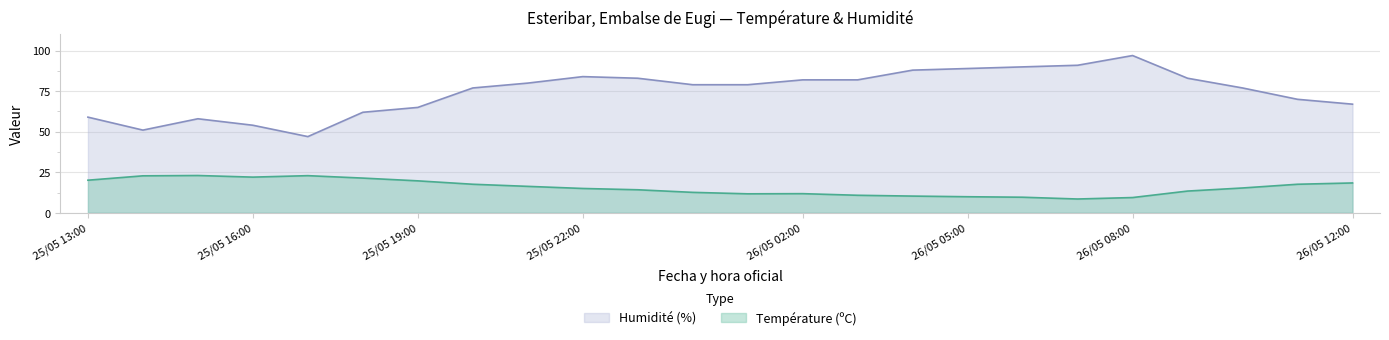

Is it true that Humidité (%) equals 88.0 at 26/05 04:00?

True